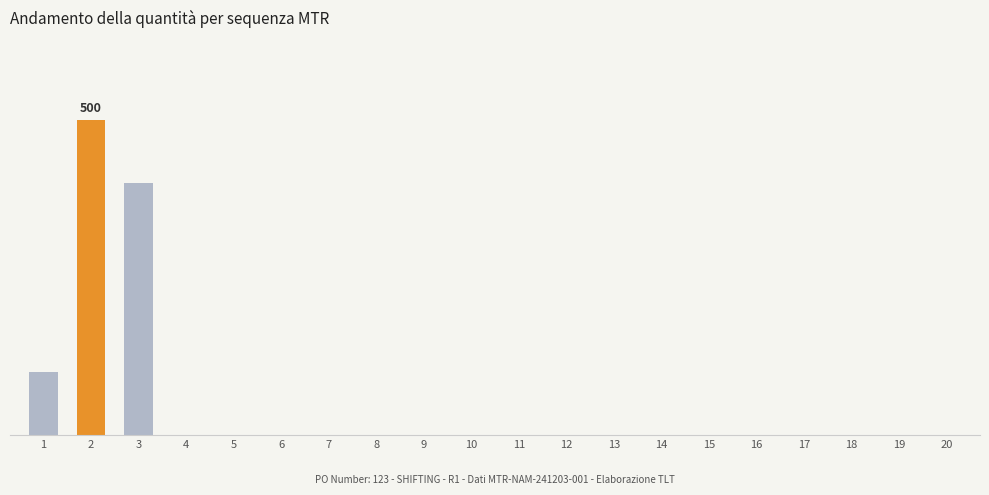

Approximately how many times larger is the value at 2 compared to 16?

500.0